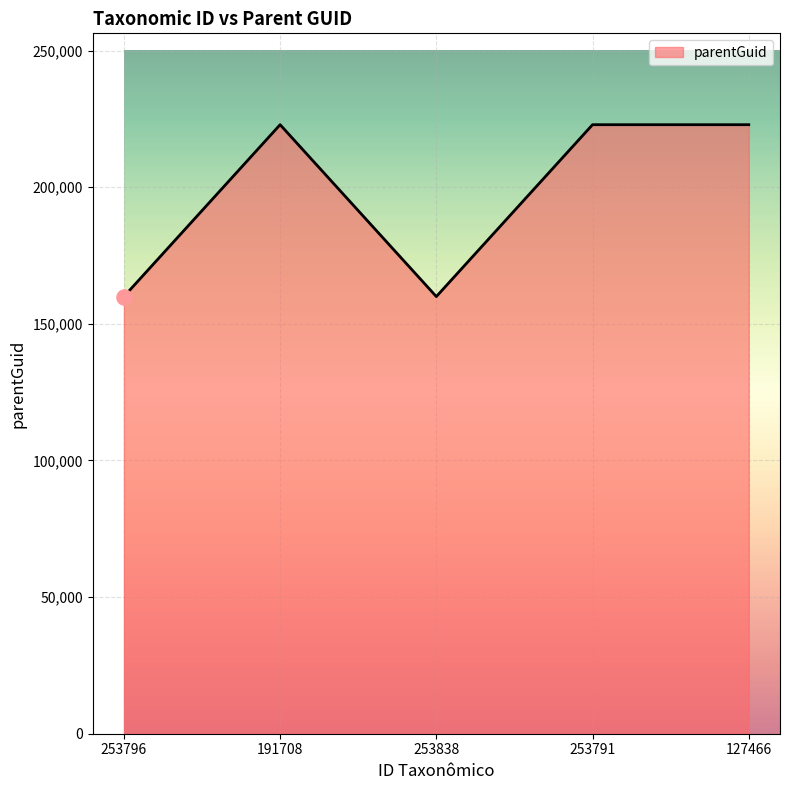

What is the ratio of the value at 253838 to the value at 127466?

0.7